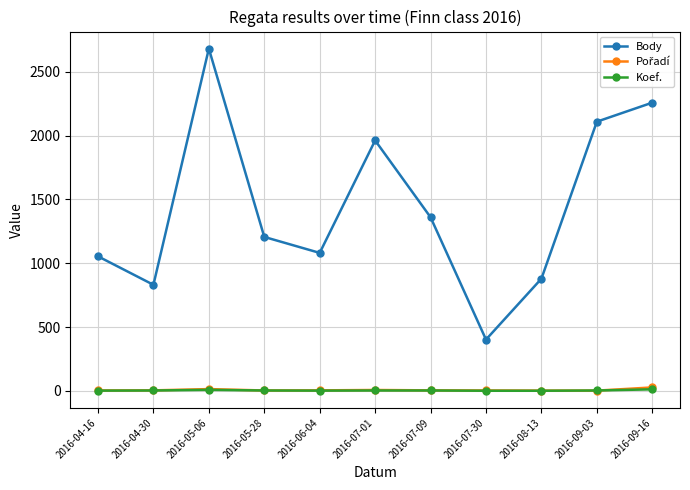

Which series changed the most between 2016-07-30 and 2016-08-13?

Body